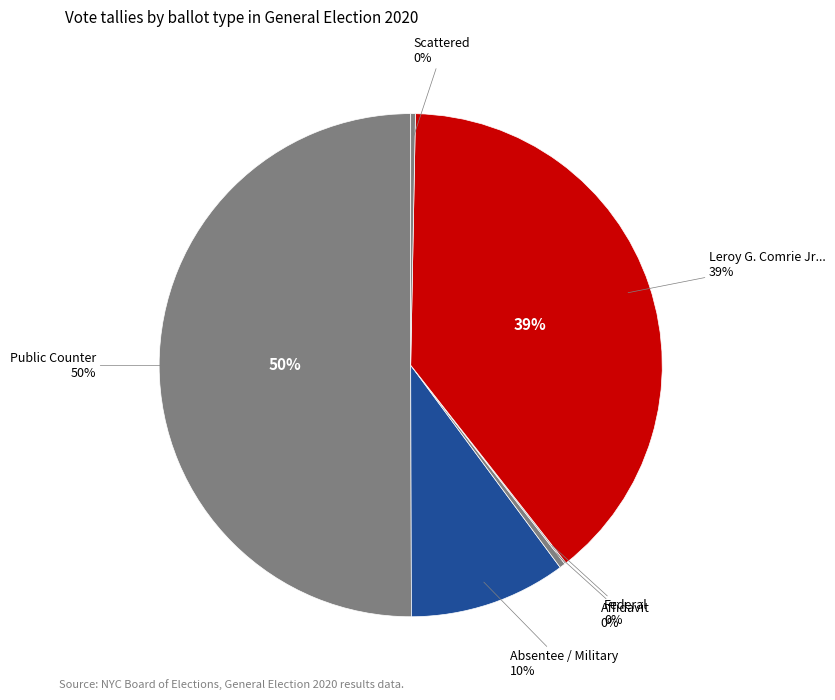

Which category has the biggest portion of the pie?

Public Counter